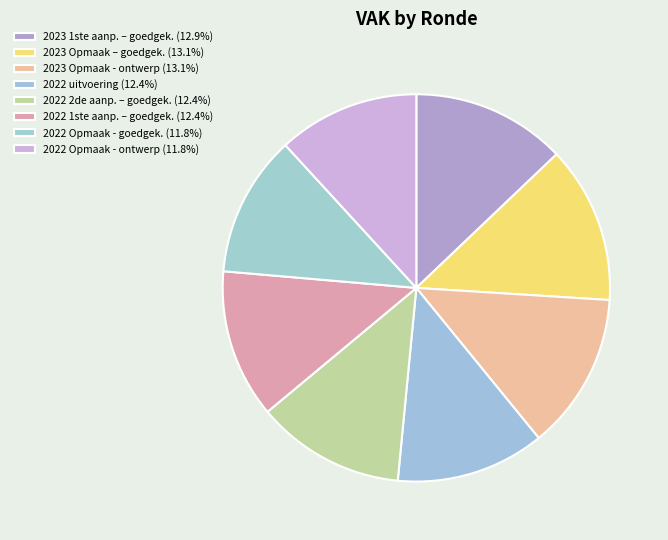

True or false: 2022 Opmaak - goedgekeurd accounts for 12% of the total.

True